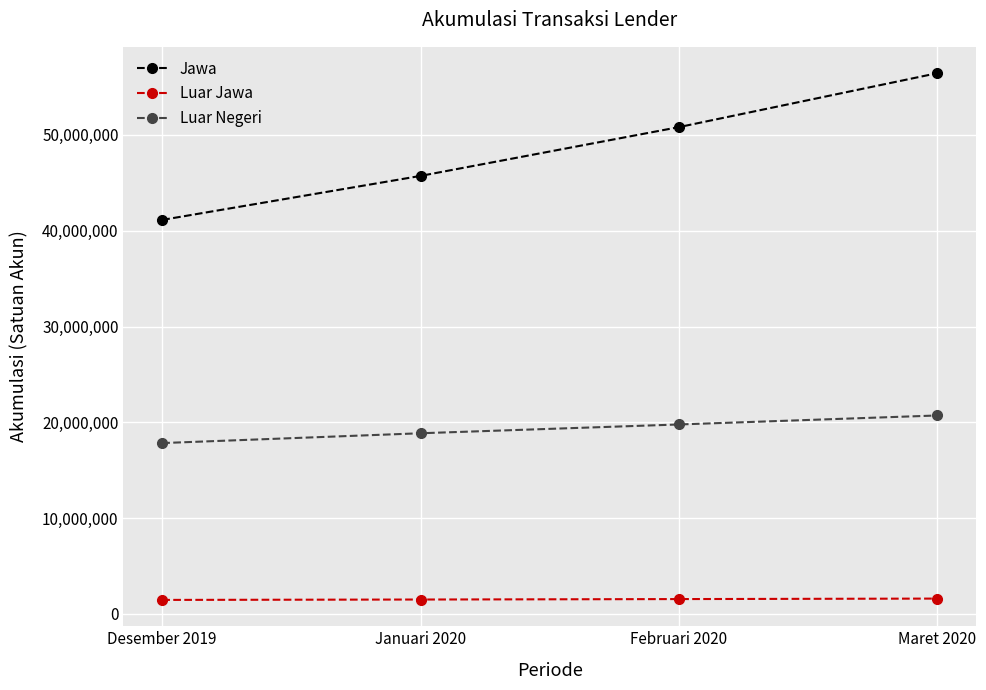

What is the sum of all Luar Negeri values?

77175882